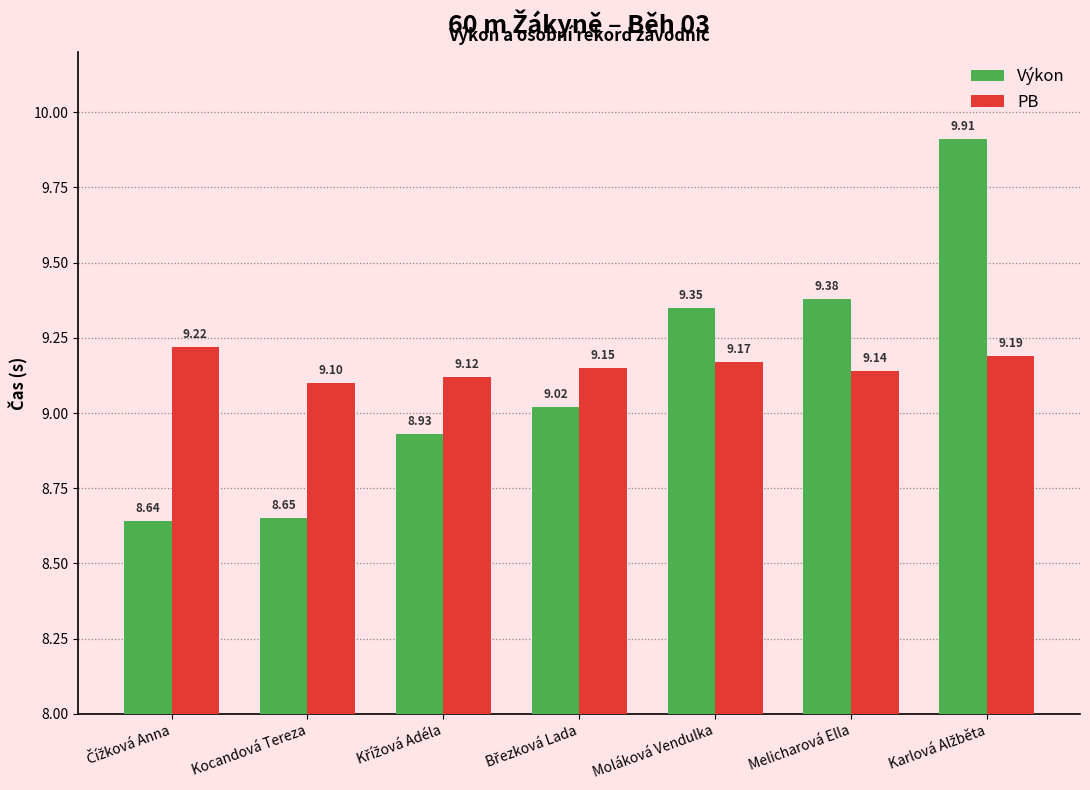

Which series has the largest range (max minus min)?

Výkon